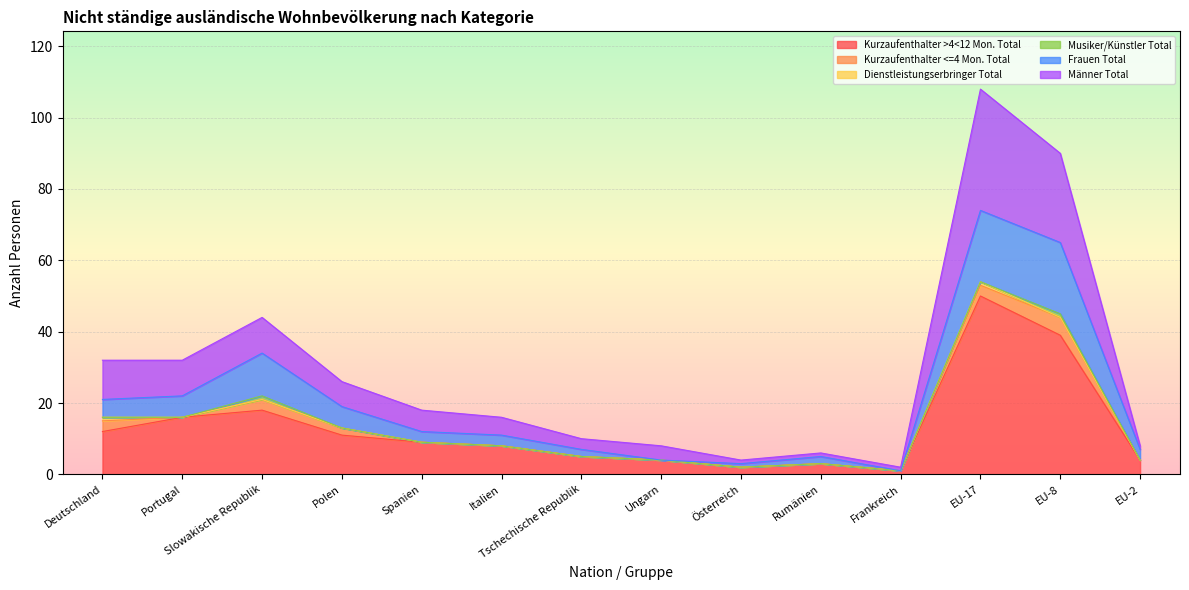

What is the label of the 3rd point from the right?

EU-17